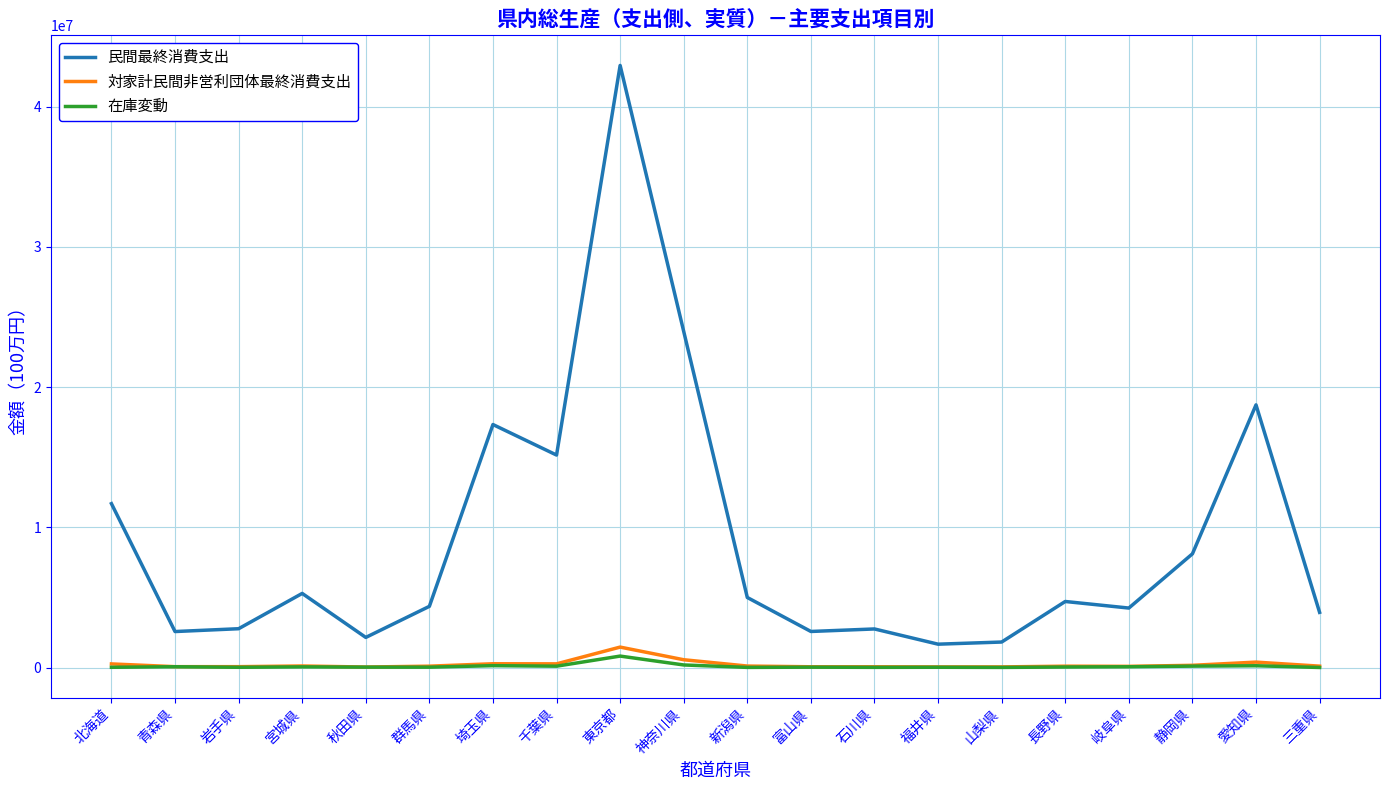

How many categories are shown in the chart?

20